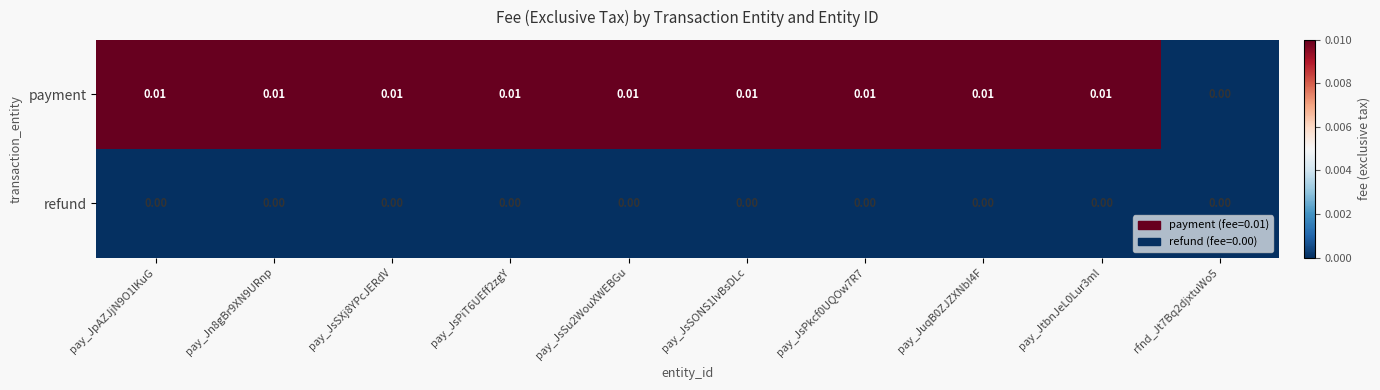

Which series has the largest total across all categories?

payment